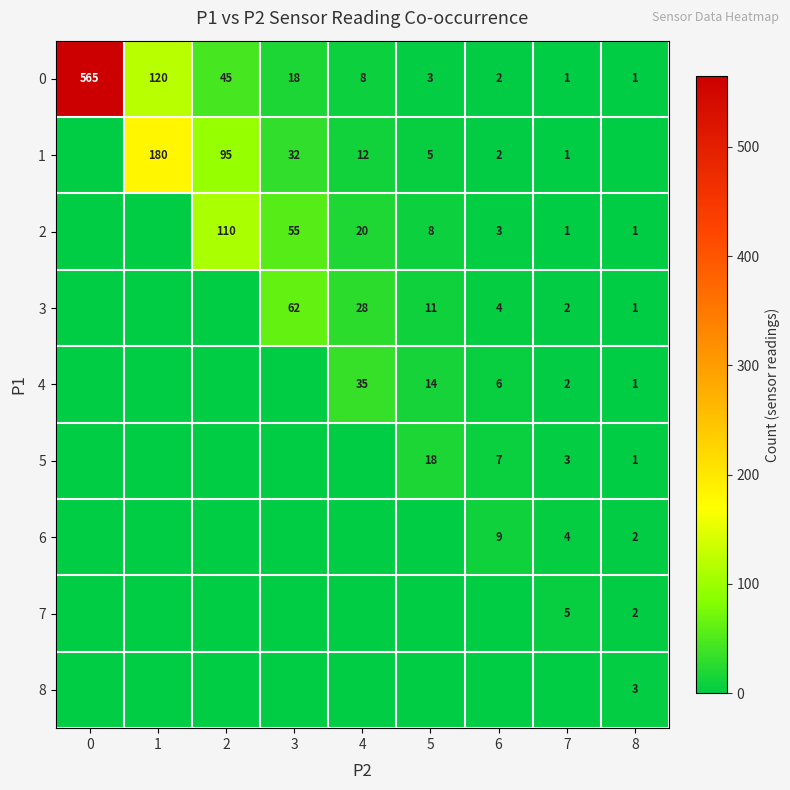

What is the sum of all 0 values?

763